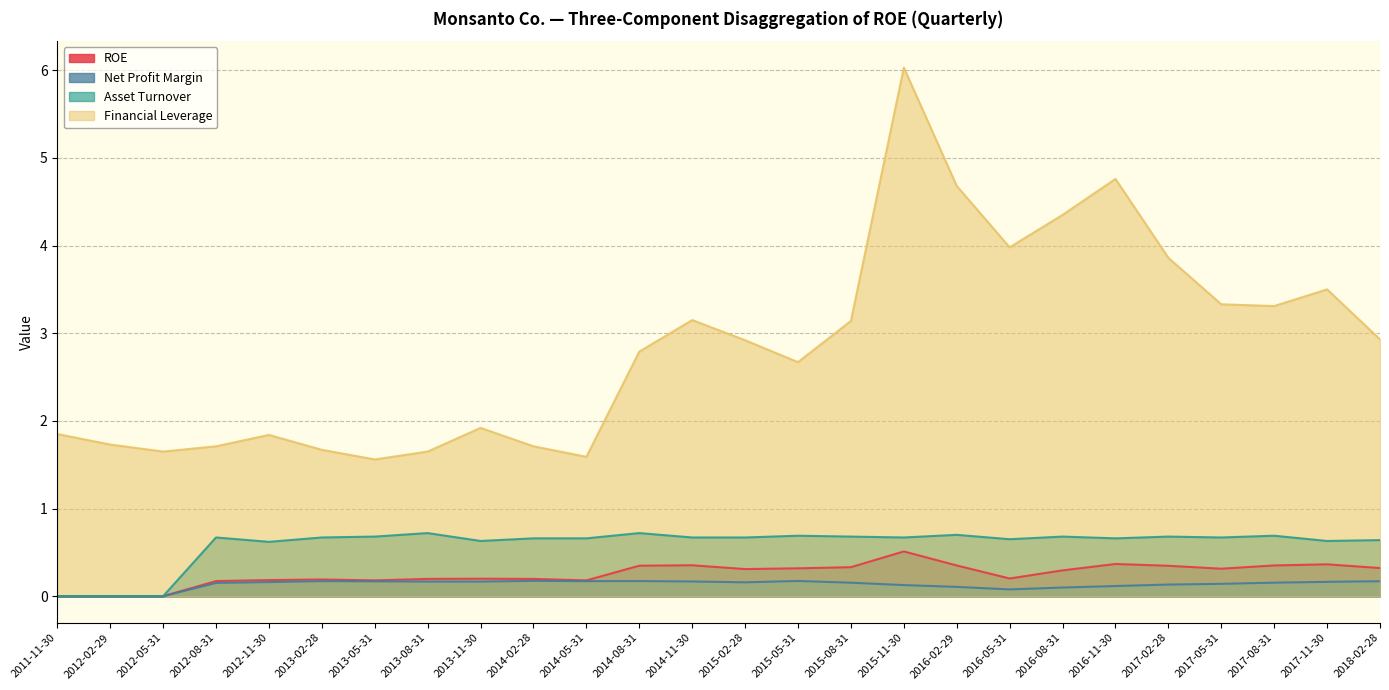

Reading left to right, what are all the values shown in this chart?

ROE: 2011-11-30=0.0	2012-02-29=0.0	2012-05-31=0.0	2012-08-31=0.2	2012-11-30=0.2	2013-02-28=0.2	2013-05-31=0.2	2013-08-31=0.2	2013-11-30=0.2	2014-02-28=0.2	2014-05-31=0.2	2014-08-31=0.3	2014-11-30=0.4	2015-02-28=0.3	2015-05-31=0.3	2015-08-31=0.3	2015-11-30=0.5	2016-02-29=0.4	2016-05-31=0.2	2016-08-31=0.3	2016-11-30=0.4	2017-02-28=0.3	2017-05-31=0.3	2017-08-31=0.4	2017-11-30=0.4	2018-02-28=0.3
Net Profit Margin: 2011-11-30=0.0	2012-02-29=0.0	2012-05-31=0.0	2012-08-31=0.2	2012-11-30=0.2	2013-02-28=0.2	2013-05-31=0.2	2013-08-31=0.2	2013-11-30=0.2	2014-02-28=0.2	2014-05-31=0.2	2014-08-31=0.2	2014-11-30=0.2	2015-02-28=0.2	2015-05-31=0.2	2015-08-31=0.2	2015-11-30=0.1	2016-02-29=0.1	2016-05-31=0.1	2016-08-31=0.1	2016-11-30=0.1	2017-02-28=0.1	2017-05-31=0.1	2017-08-31=0.2	2017-11-30=0.2	2018-02-28=0.2
Asset Turnover: 2011-11-30=0.0	2012-02-29=0.0	2012-05-31=0.0	2012-08-31=0.7	2012-11-30=0.6	2013-02-28=0.7	2013-05-31=0.7	2013-08-31=0.7	2013-11-30=0.6	2014-02-28=0.7	2014-05-31=0.7	2014-08-31=0.7	2014-11-30=0.7	2015-02-28=0.7	2015-05-31=0.7	2015-08-31=0.7	2015-11-30=0.7	2016-02-29=0.7	2016-05-31=0.7	2016-08-31=0.7	2016-11-30=0.7	2017-02-28=0.7	2017-05-31=0.7	2017-08-31=0.7	2017-11-30=0.6	2018-02-28=0.6
Financial Leverage: 2011-11-30=1.9	2012-02-29=1.7	2012-05-31=1.6	2012-08-31=1.7	2012-11-30=1.8	2013-02-28=1.7	2013-05-31=1.6	2013-08-31=1.6	2013-11-30=1.9	2014-02-28=1.7	2014-05-31=1.6	2014-08-31=2.8	2014-11-30=3.1	2015-02-28=2.9	2015-05-31=2.7	2015-08-31=3.1	2015-11-30=6.0	2016-02-29=4.7	2016-05-31=4.0	2016-08-31=4.3	2016-11-30=4.8	2017-02-28=3.9	2017-05-31=3.3	2017-08-31=3.3	2017-11-30=3.5	2018-02-28=2.9